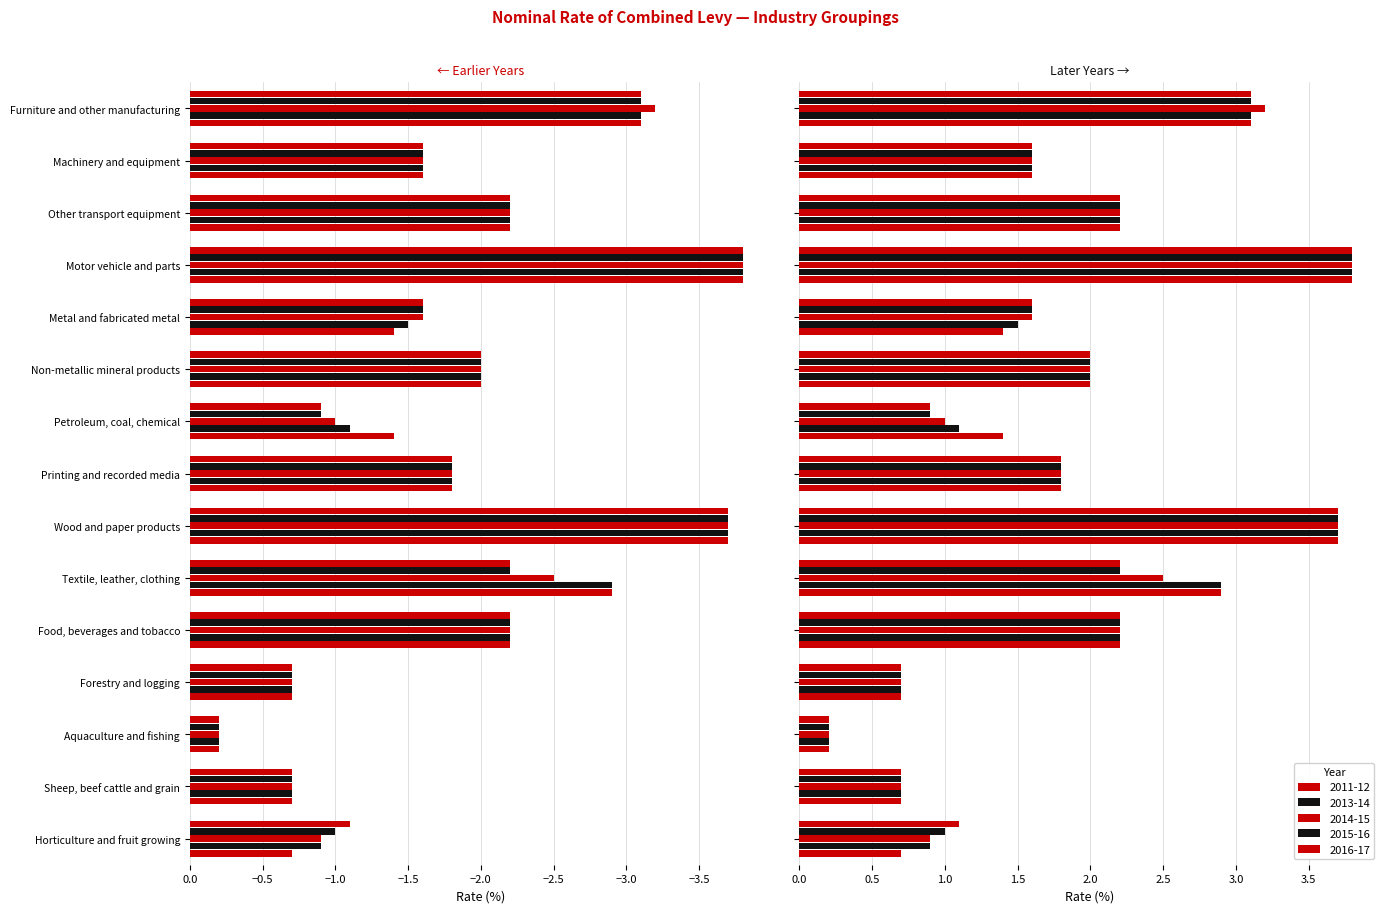

List the series in order of their peak value, lowest first.

2011-12, 2013-14, 2014-15, 2015-16, 2016-17